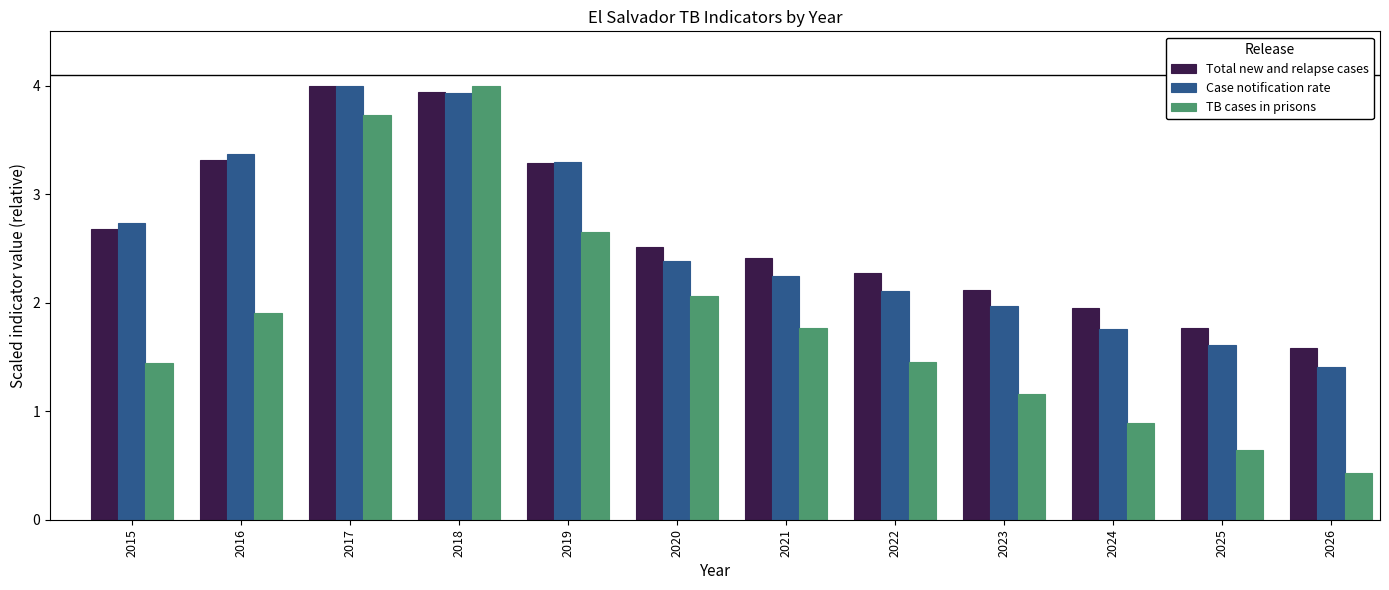

What is the minimum value shown in the chart?

0.4